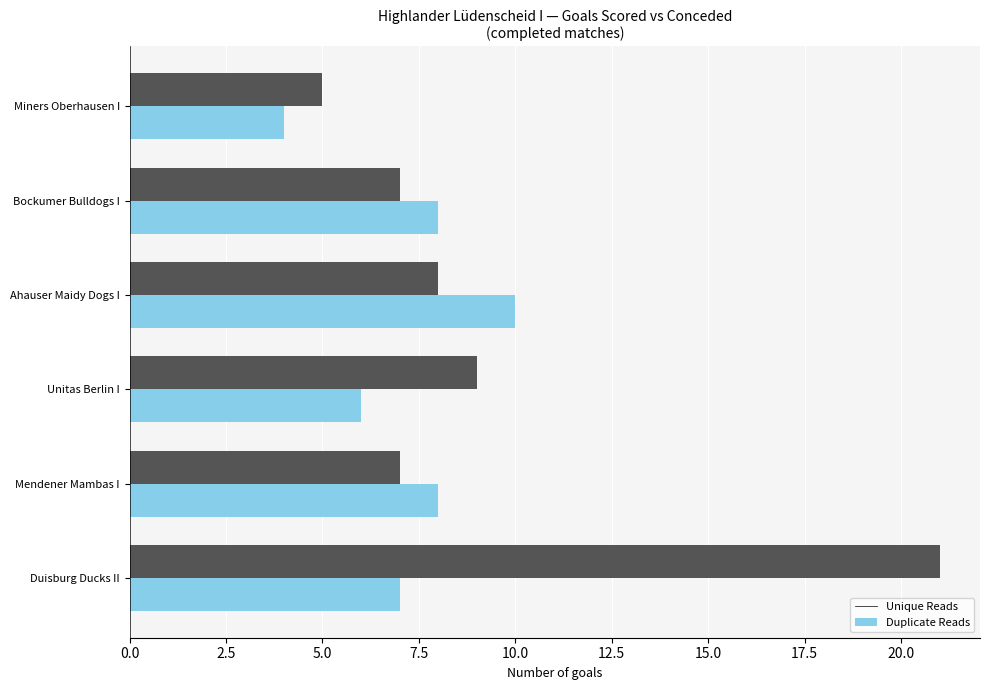

Which series has the largest range (max minus min)?

Duplicate Reads